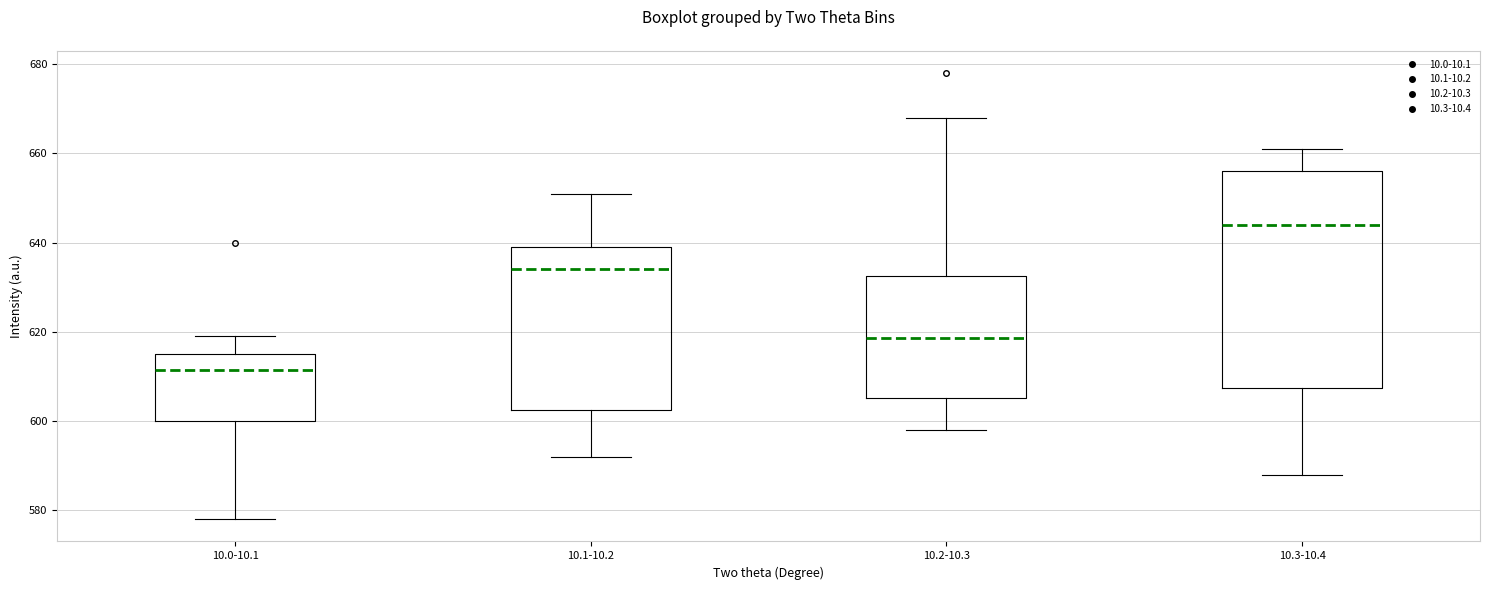

Which box is the tallest, from its lower edge to its upper edge?

10.3-10.4